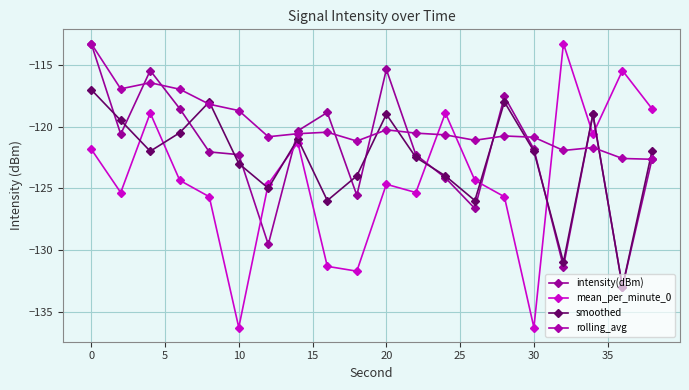

How many lines are shown in the chart?

4